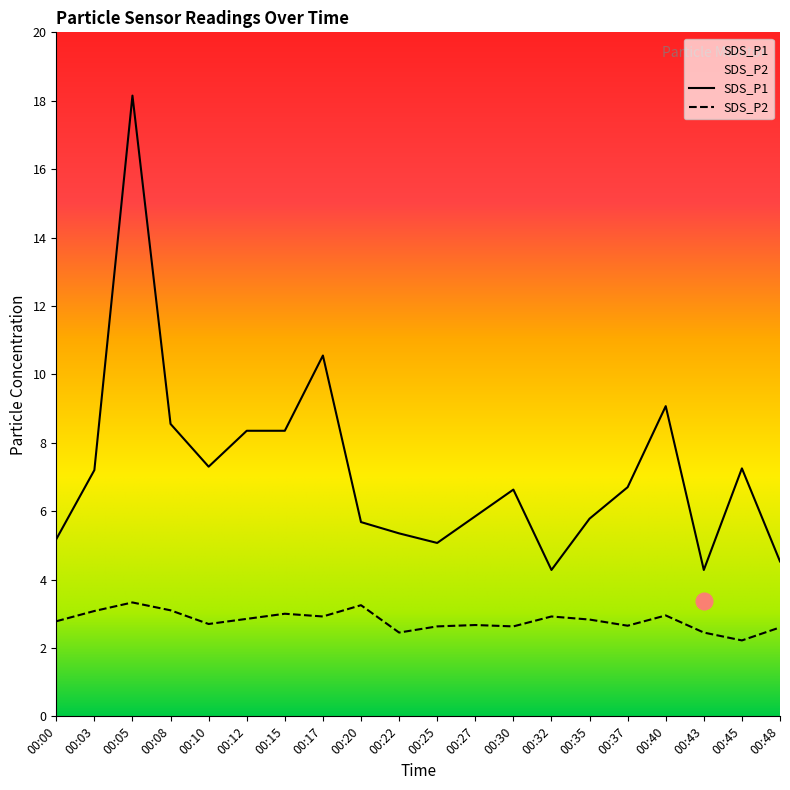

What is the difference between the highest and lowest values at 00:27?

3.2